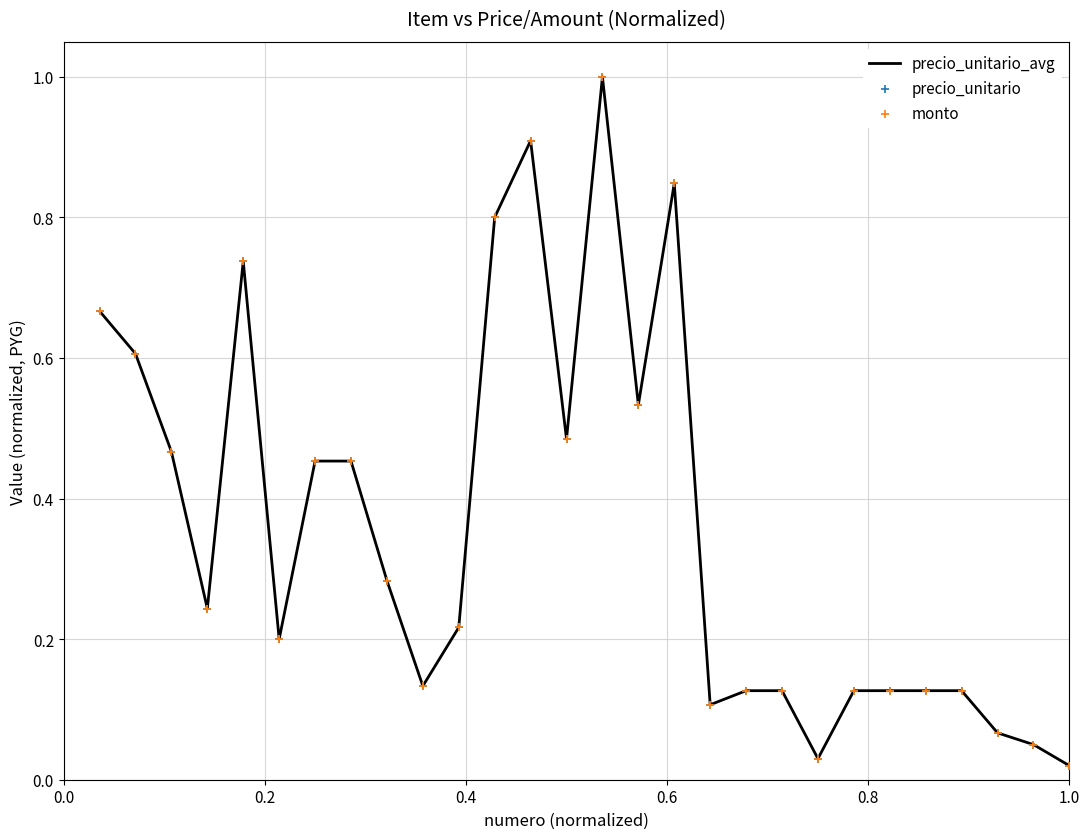

What is the difference between the maximum and minimum values?

1.0